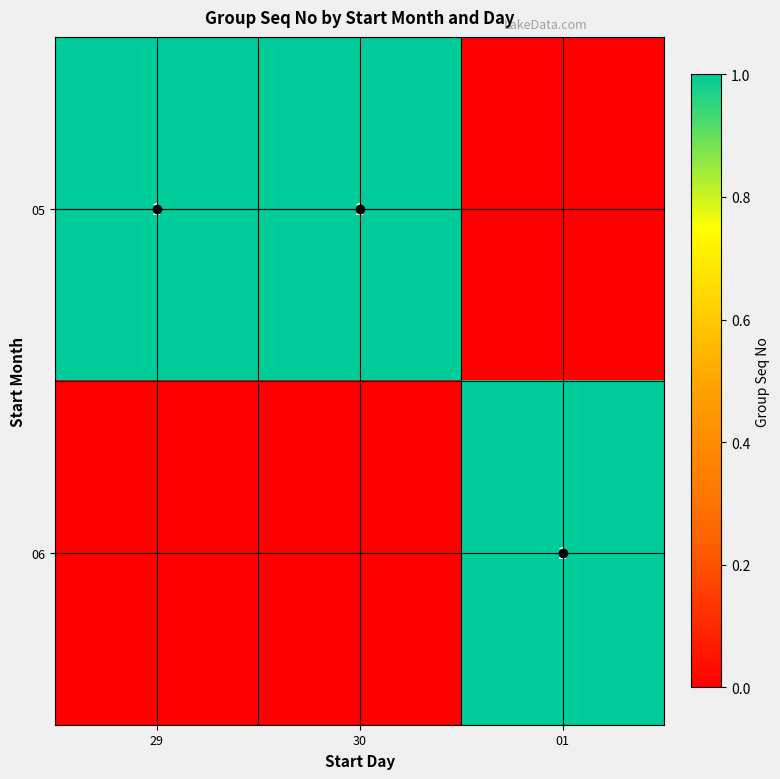

How many data points does each series have?

3